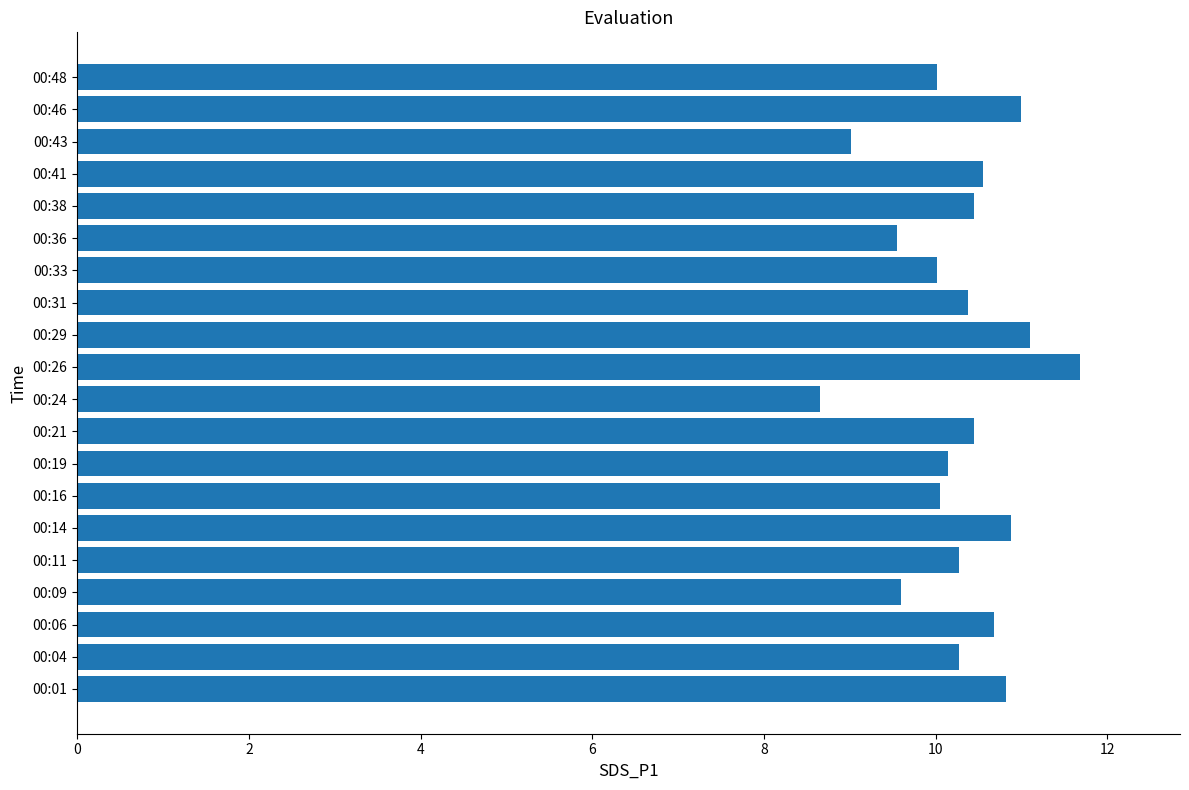

Count the number of data series in this chart.

1